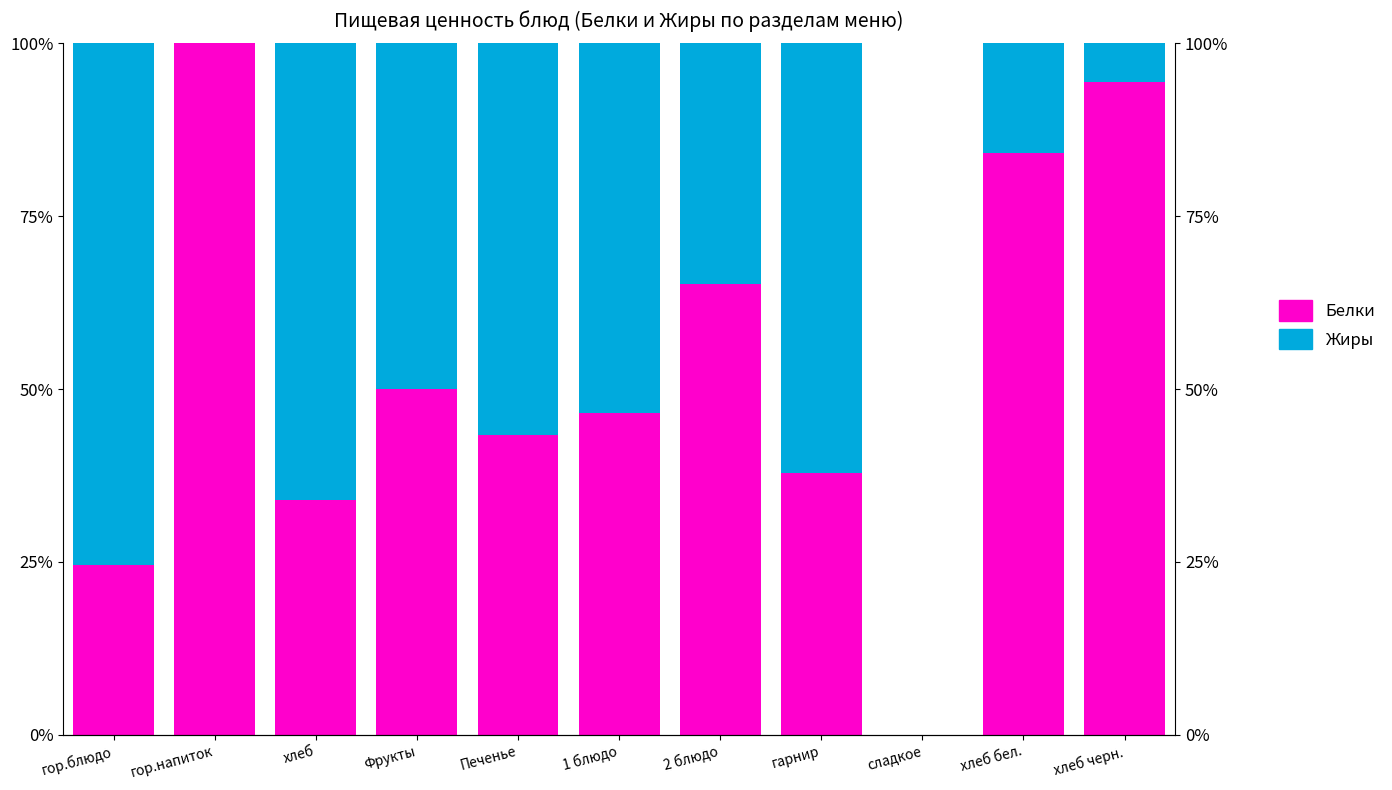

What is the total value across all series at Печенье?

100.0